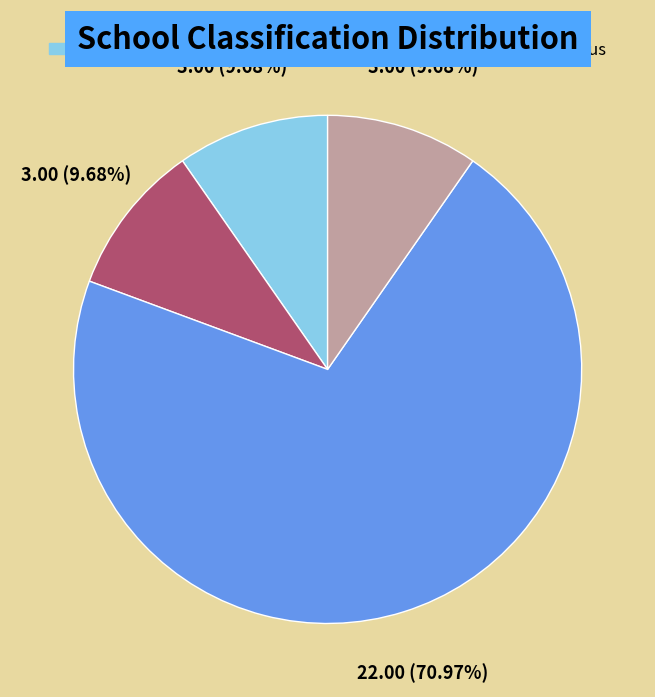

How many slices are in this pie chart?

4